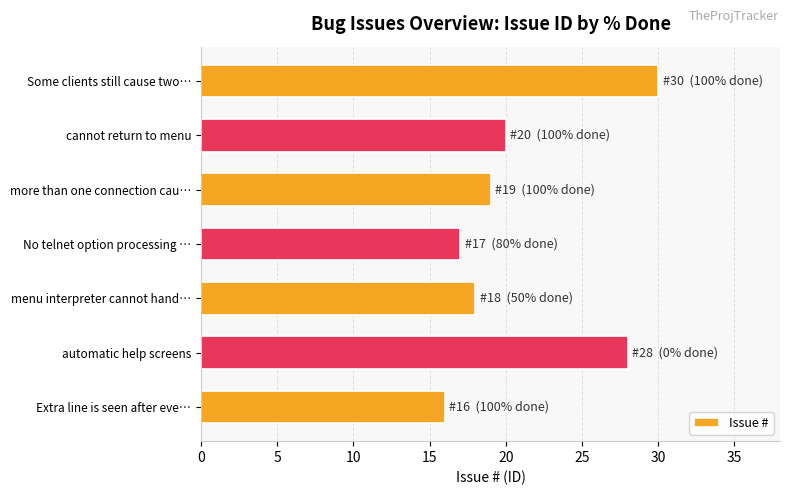

What is the label of the 6th bar from the top?

automatic help screens